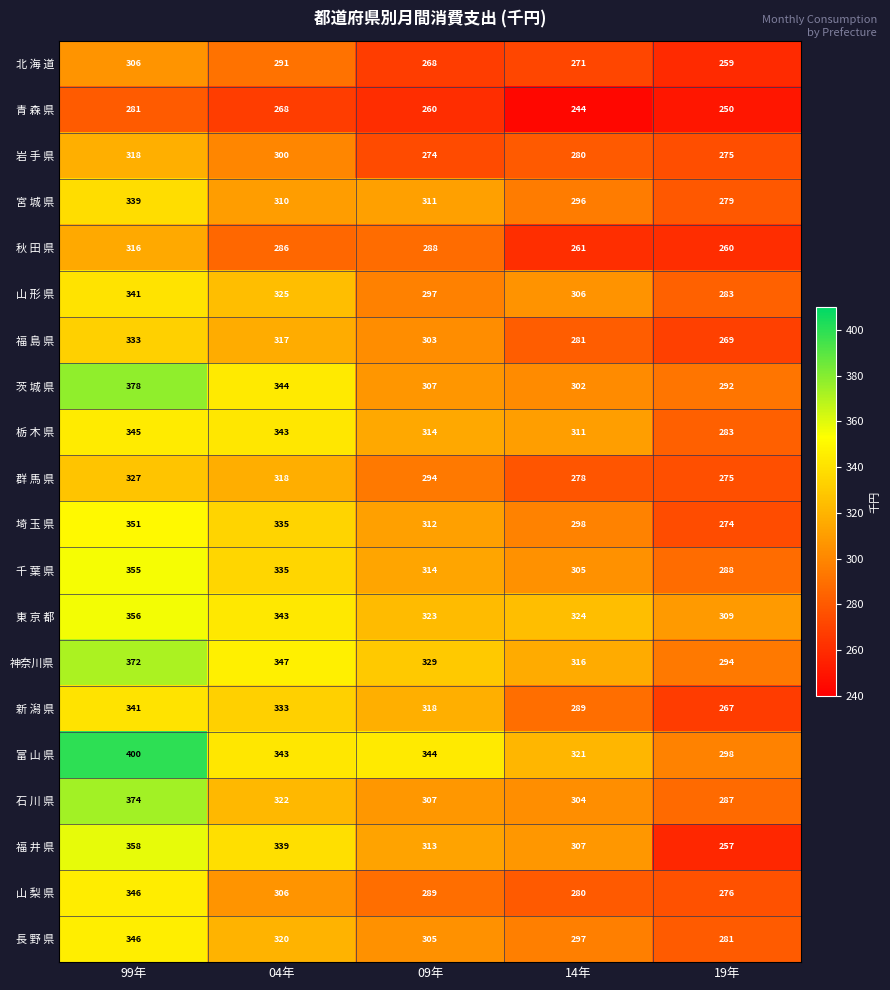

How many categories are shown in the chart?

5